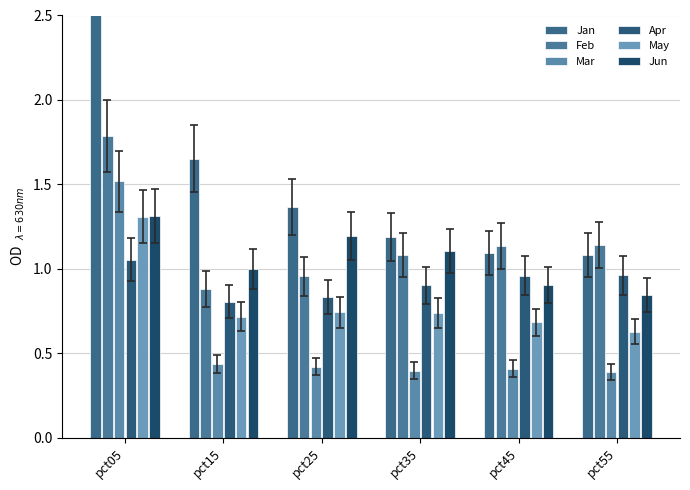

True or false: Apr has a value of 1.1 at pct25.

False